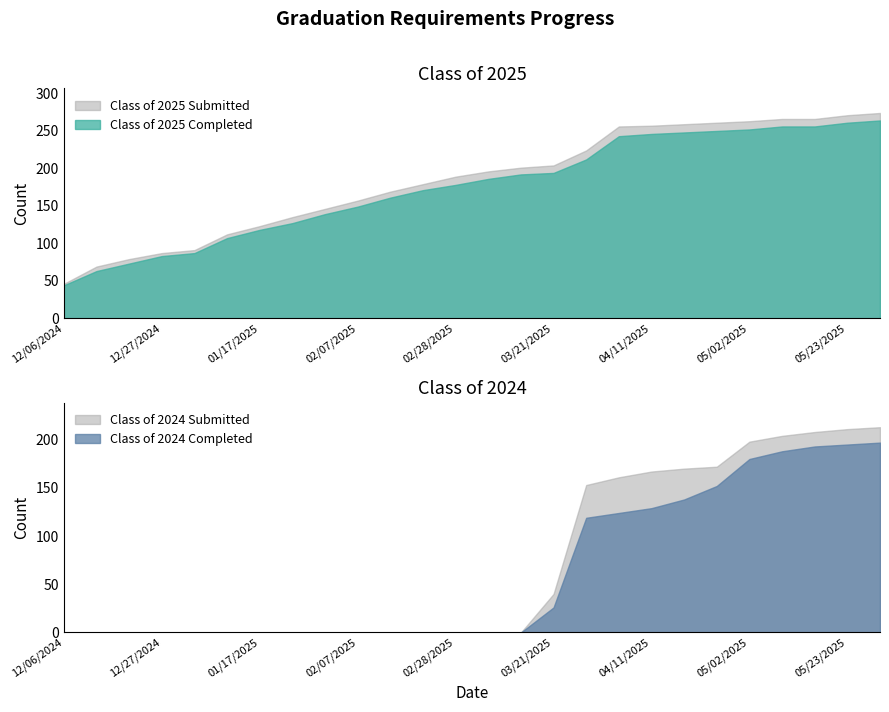

What is the label of the 20th point from the left?

04/18/2025